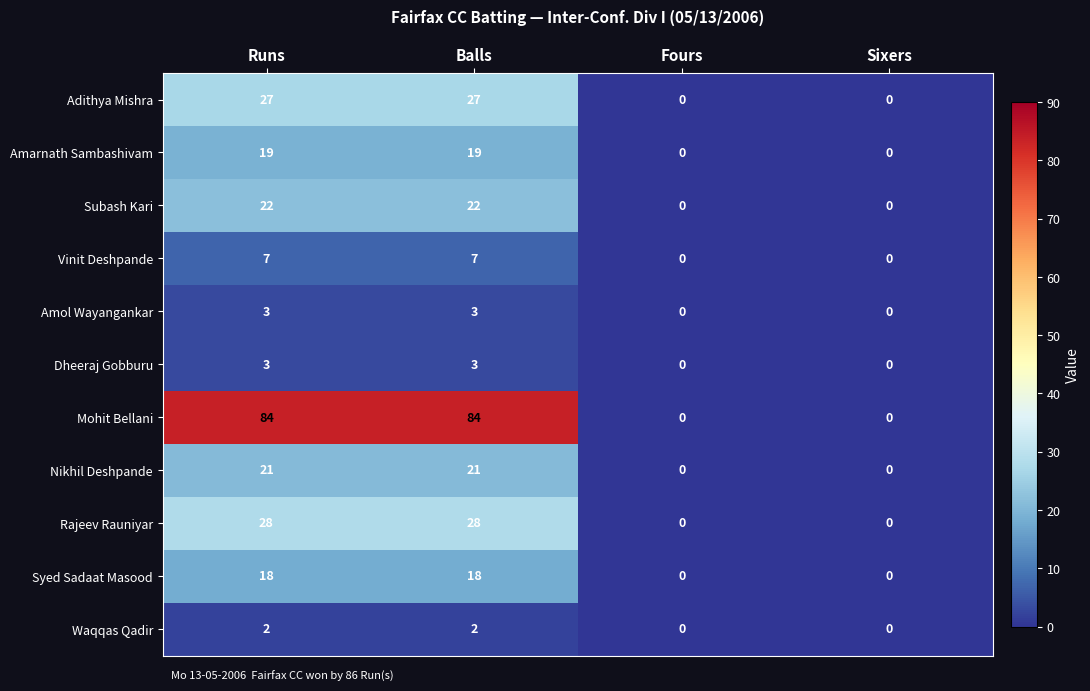

What is the total value across all series at Balls?

234